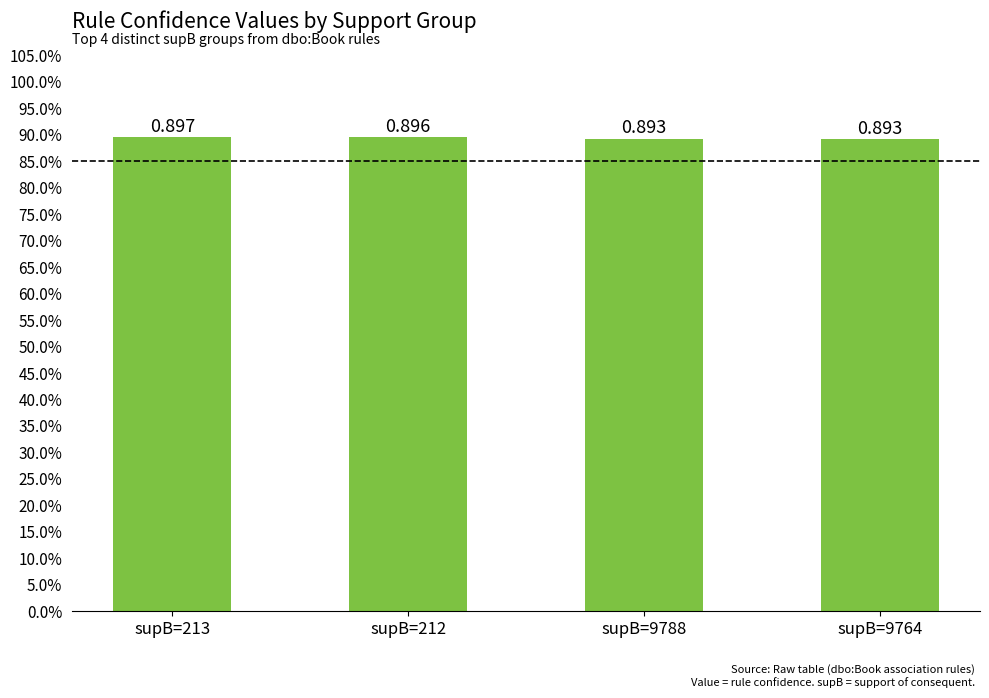

Rank the categories by value from lowest to highest.

supB=9764, supB=9788, supB=212, supB=213